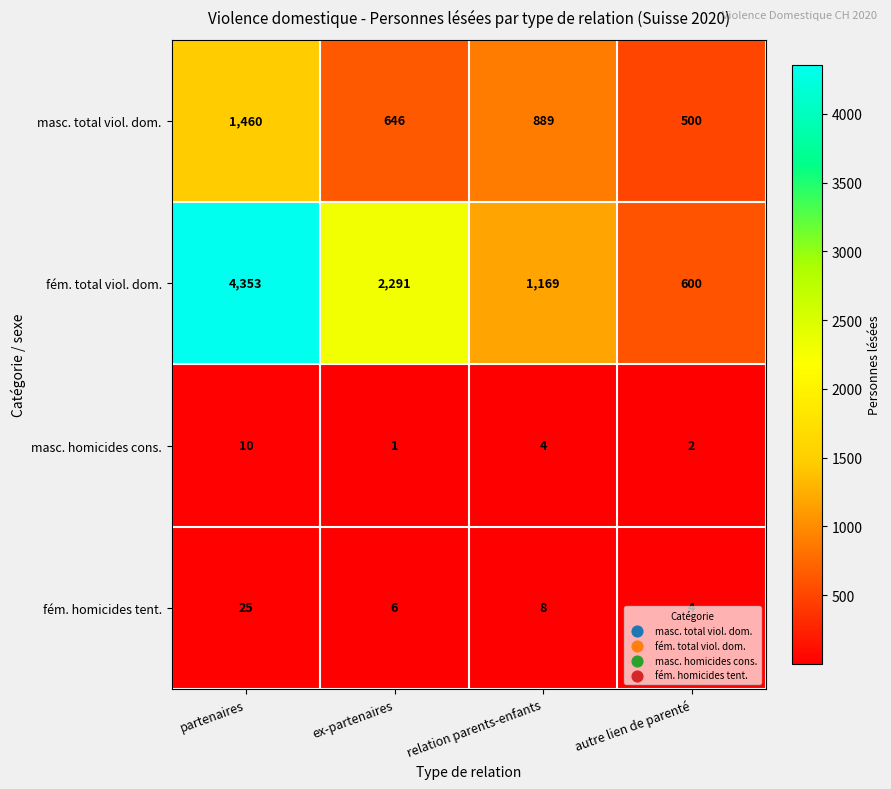

How many series are shown in this chart?

4